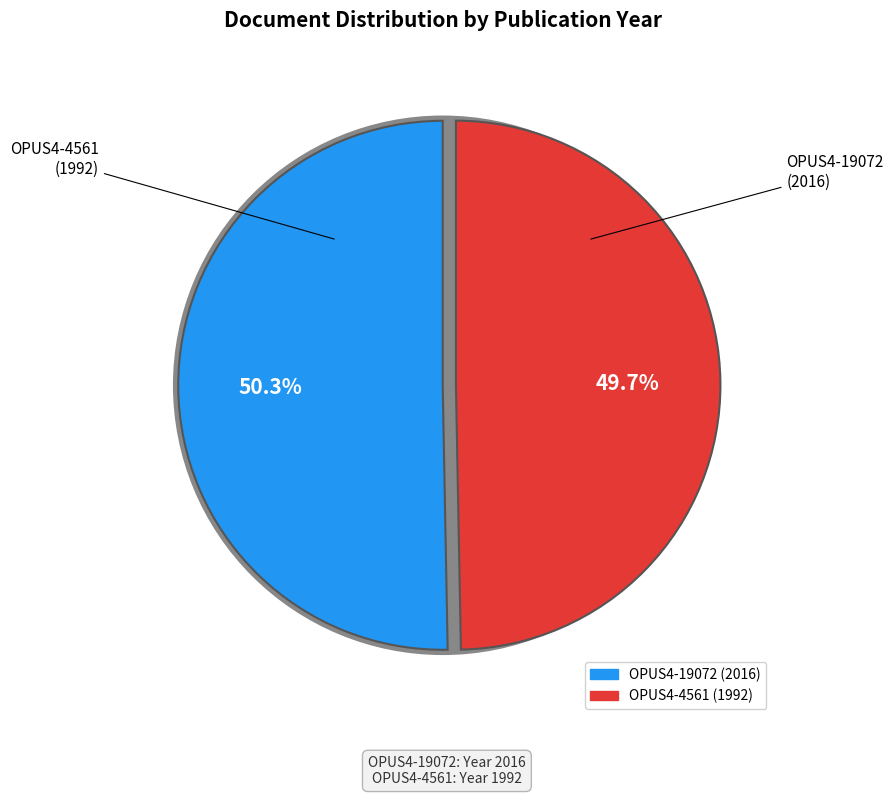

Does OPUS4-19072 account for over 50% of the chart?

Yes